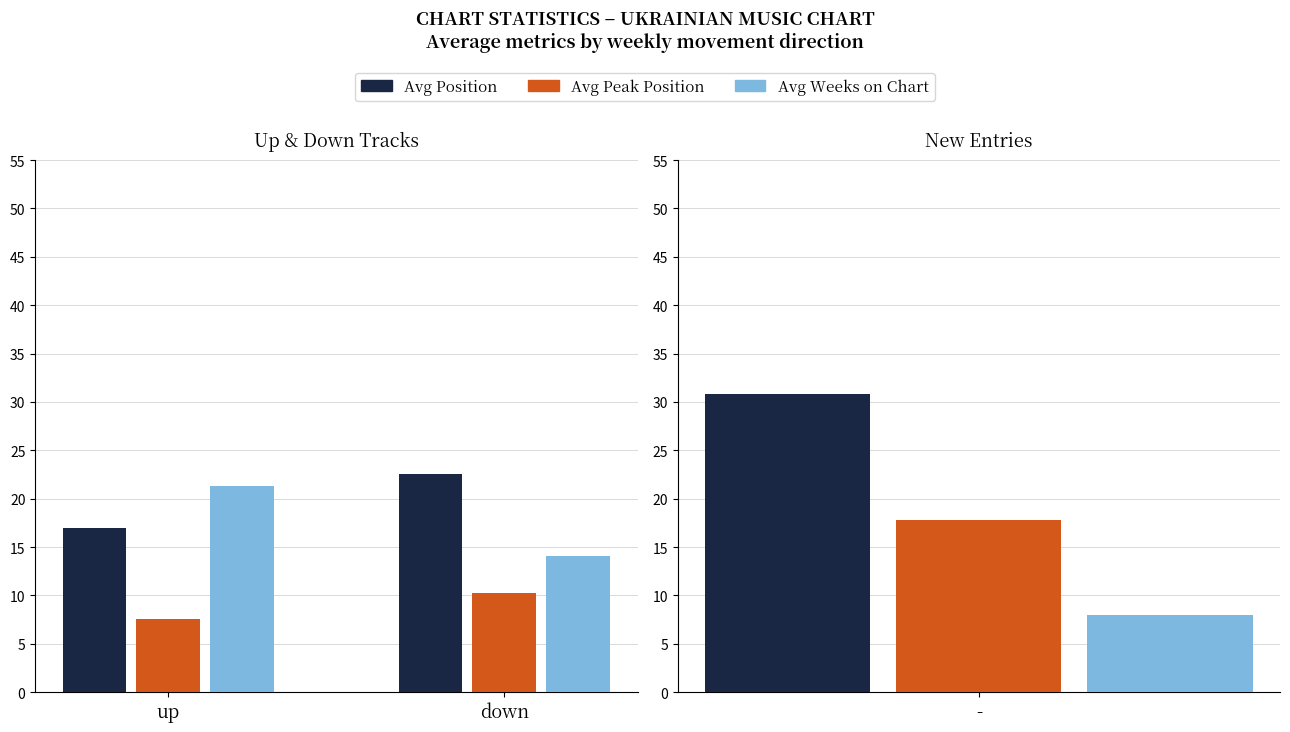

Rank the series by their maximum value, from highest to lowest.

Avg Position, Avg Weeks on Chart, Avg Peak Position